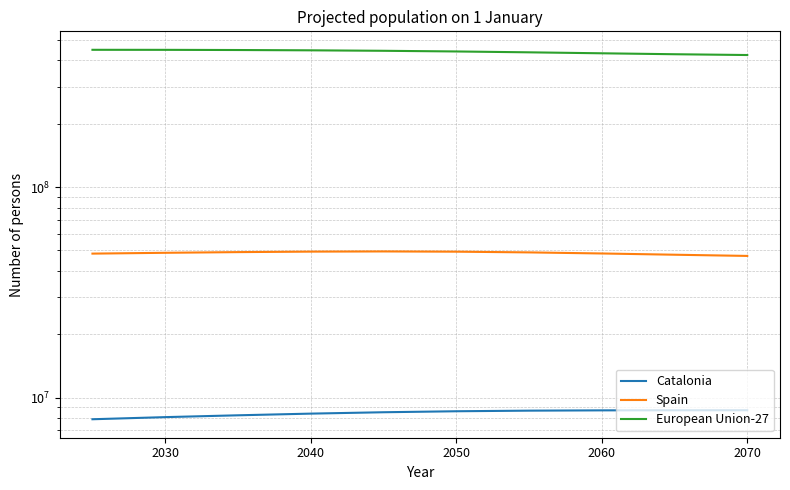

How many data points in Spain are above 48962188?

4